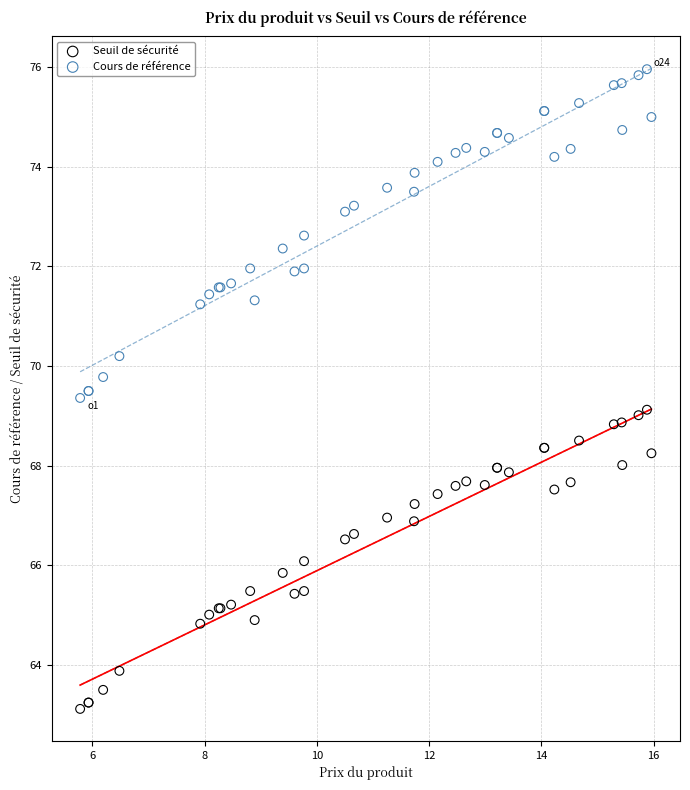

Which series reaches the minimum Y coordinate?

Seuil de sécurité